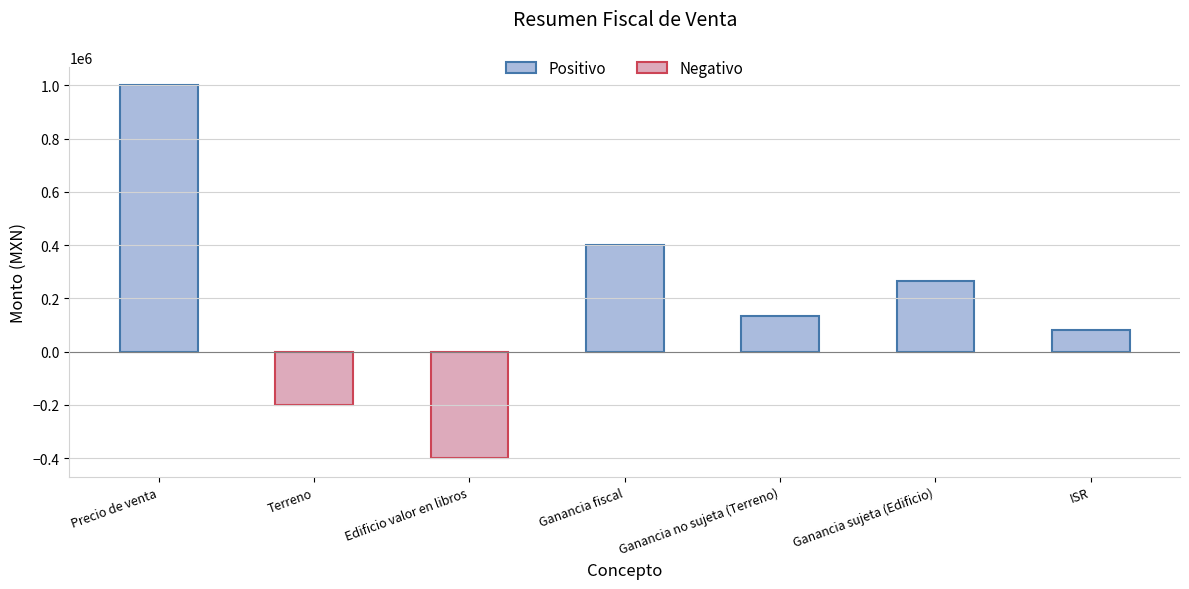

What is the difference between the second highest and second lowest values?

600000.0